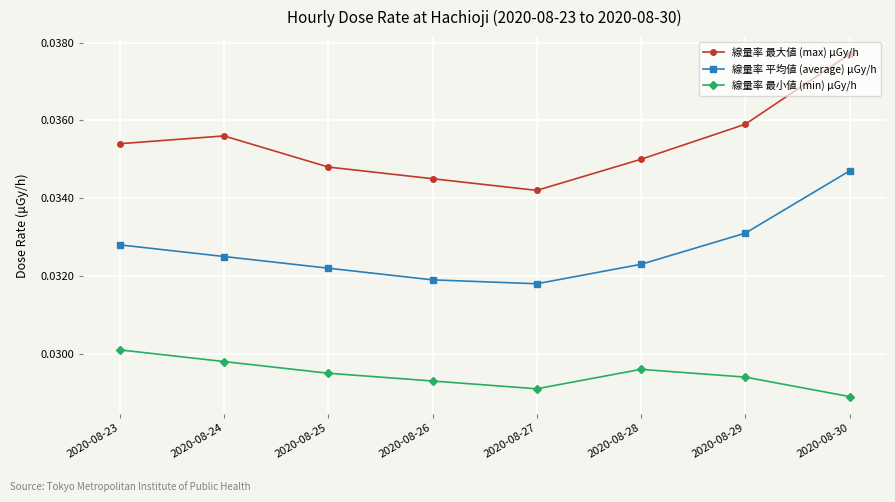

At which category does the chart reach its minimum across all series?

2020-08-30